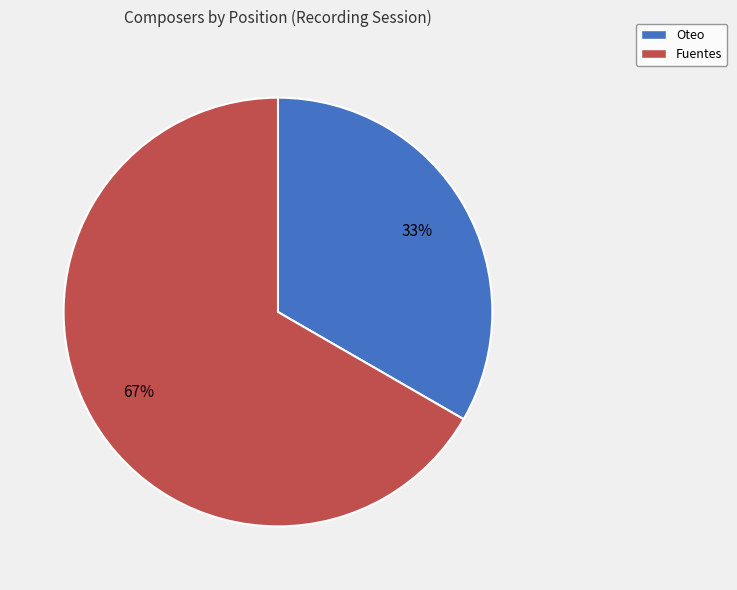

What is the ratio of the value at Fuentes to the value at Oteo?

2.0